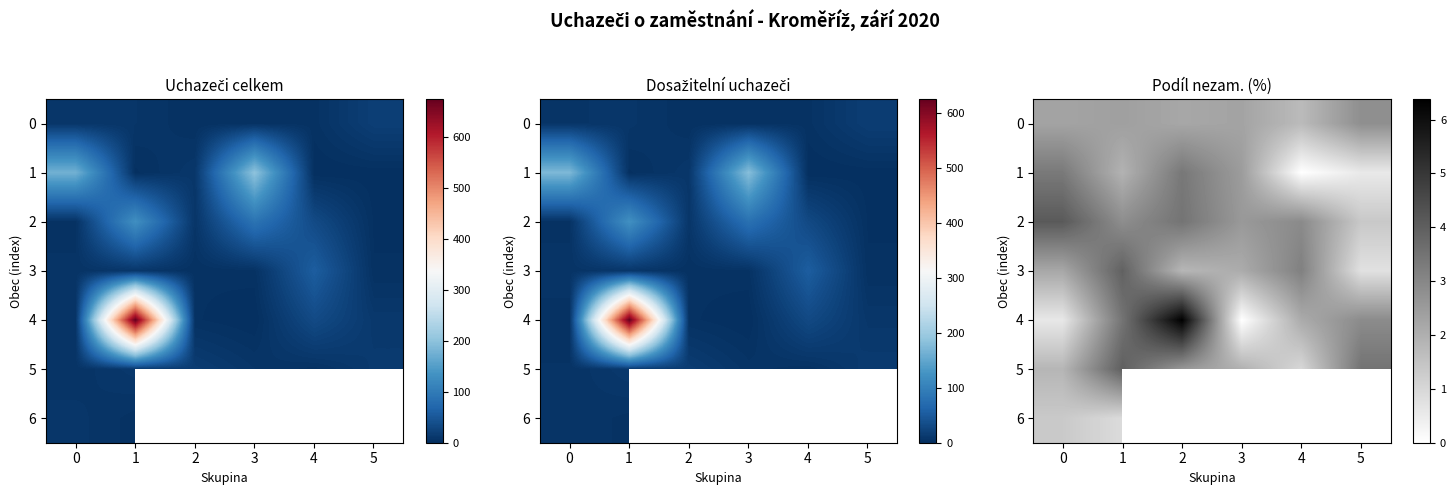

At which label does 2 reach its minimum?

5